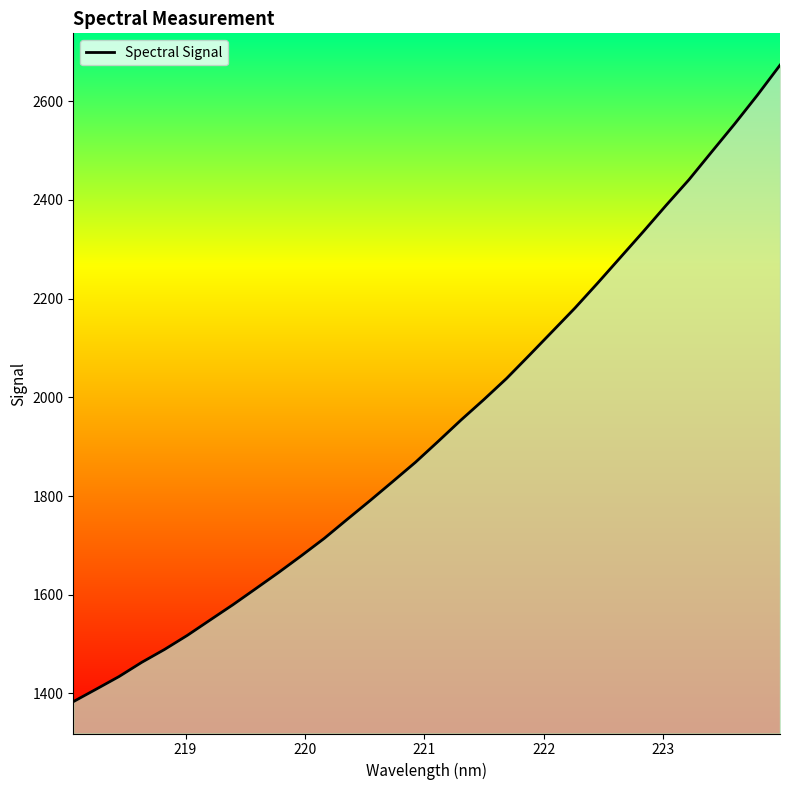

What is the difference between the maximum and minimum values?

1289.3